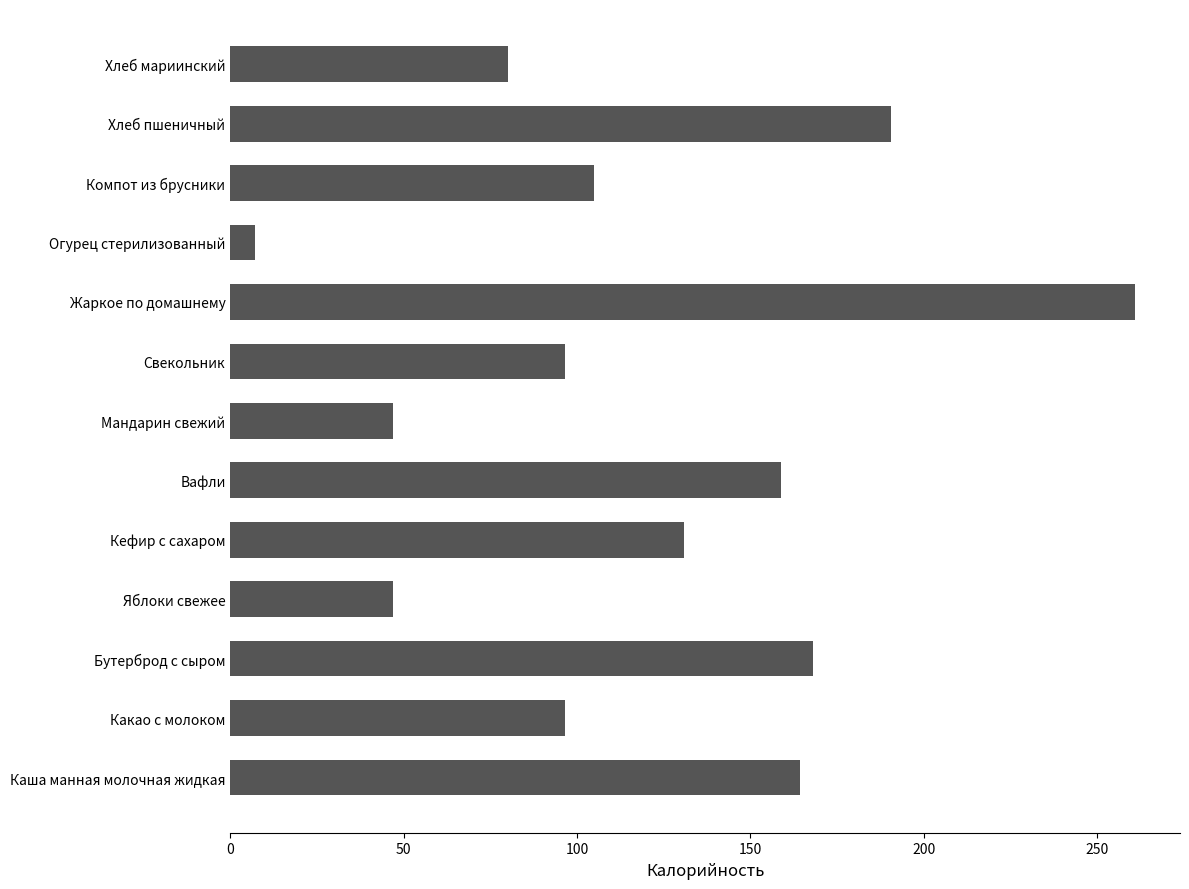

True or false: the data shows 47.0 at Яблоки свежее.

True